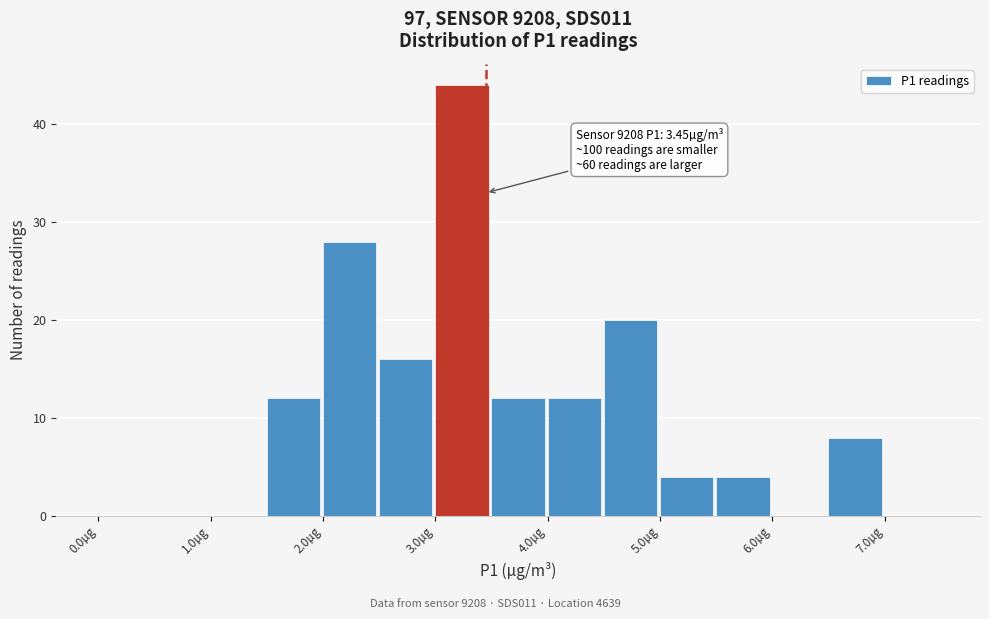

Which range on the x-axis has the tallest bar?

3.0 to 3.5